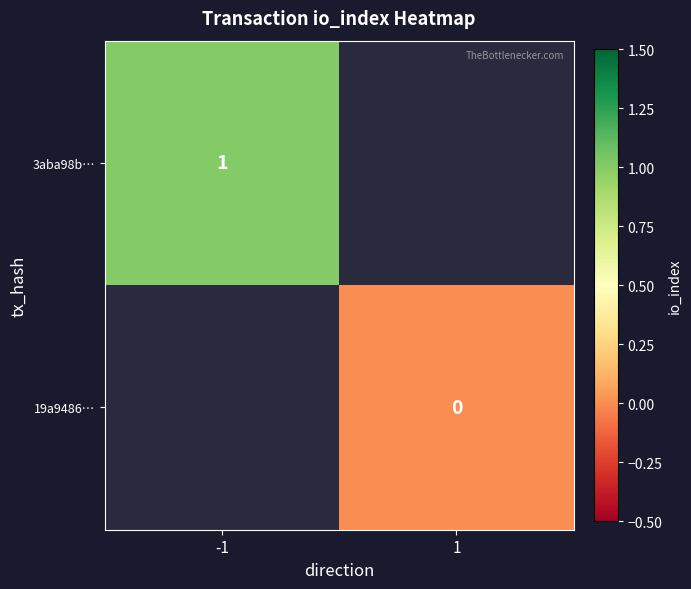

At how many categories does at least one series exceed 0?

1